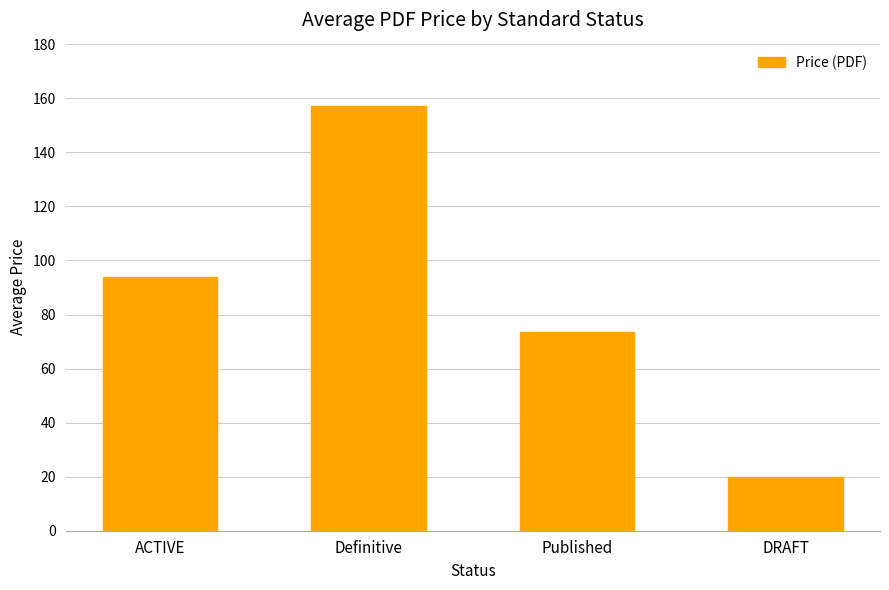

Reading left to right, list all the values displayed in this chart.

94.0	157.0	73.4	20.0